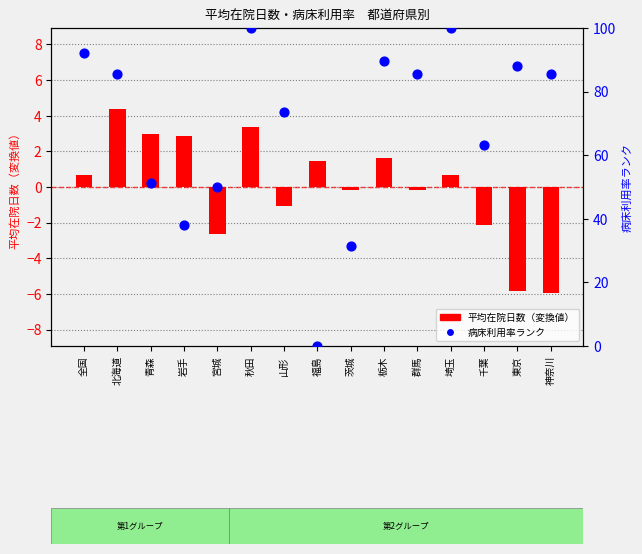

Which series has the largest total across all categories?

病床利用率（%ランク）